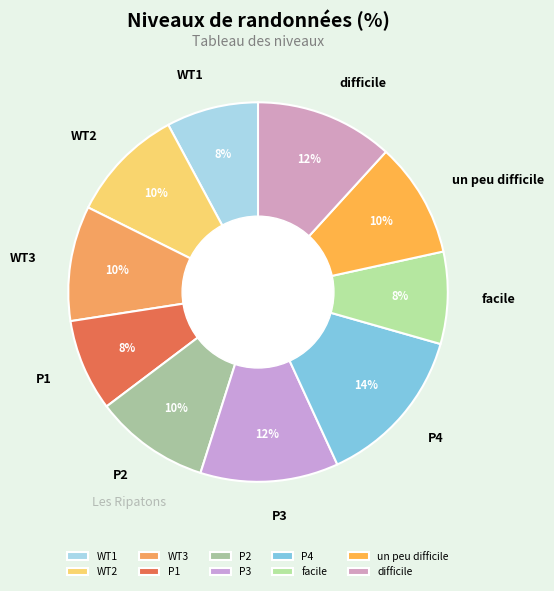

To the nearest percent, what is the difference between the largest and smallest slice percentages?

6%